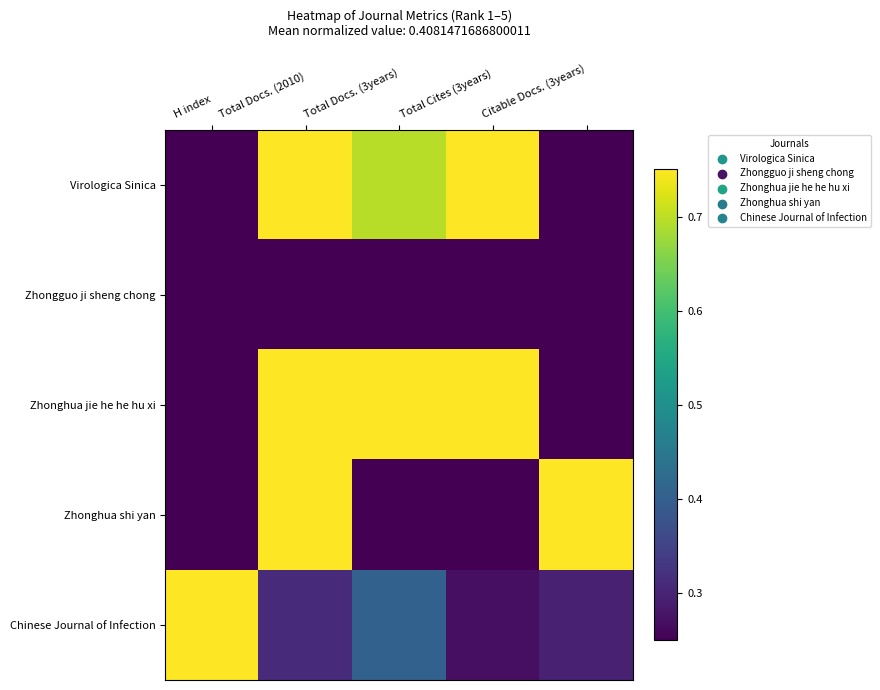

Rank the series at H index from lowest to highest value.

Zhongguo ji sheng chong, Zhonghua jie he he hu xi, Virologica Sinica, Zhonghua shi yan, Chinese Journal of Infection